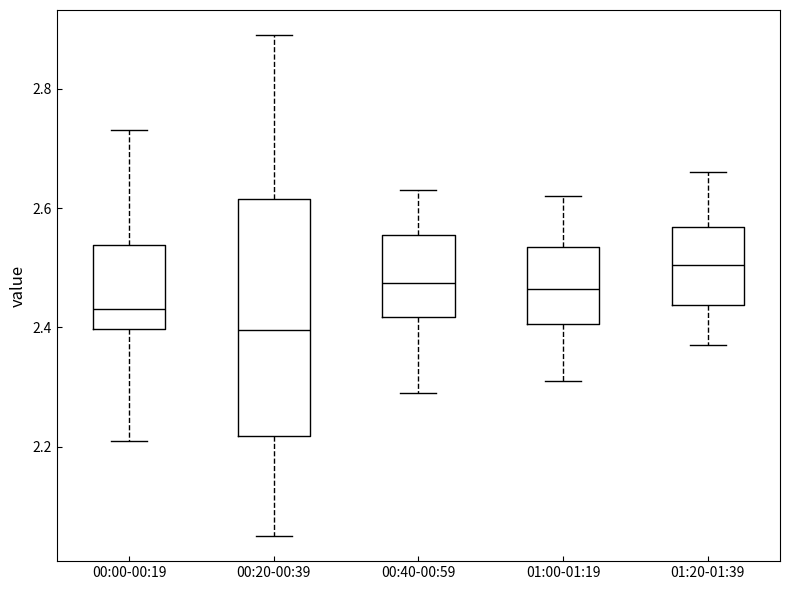

Reading left to right, transcribe this box plot: for each box, give where its median line is, the range the box spans, and where its two whiskers end, as read against the y-axis. The values are not printed on the chart, so give them approximately, as read against the axis.

00:00-00:19: median 2.44, box 2.40 to 2.54, whiskers 2.22 to 2.74
00:20-00:39: median 2.40, box 2.22 to 2.62, whiskers 2.06 to 2.90
00:40-00:59: median 2.48, box 2.42 to 2.56, whiskers 2.30 to 2.64
01:00-01:19: median 2.46, box 2.40 to 2.54, whiskers 2.32 to 2.62
01:20-01:39: median 2.50, box 2.44 to 2.56, whiskers 2.38 to 2.66